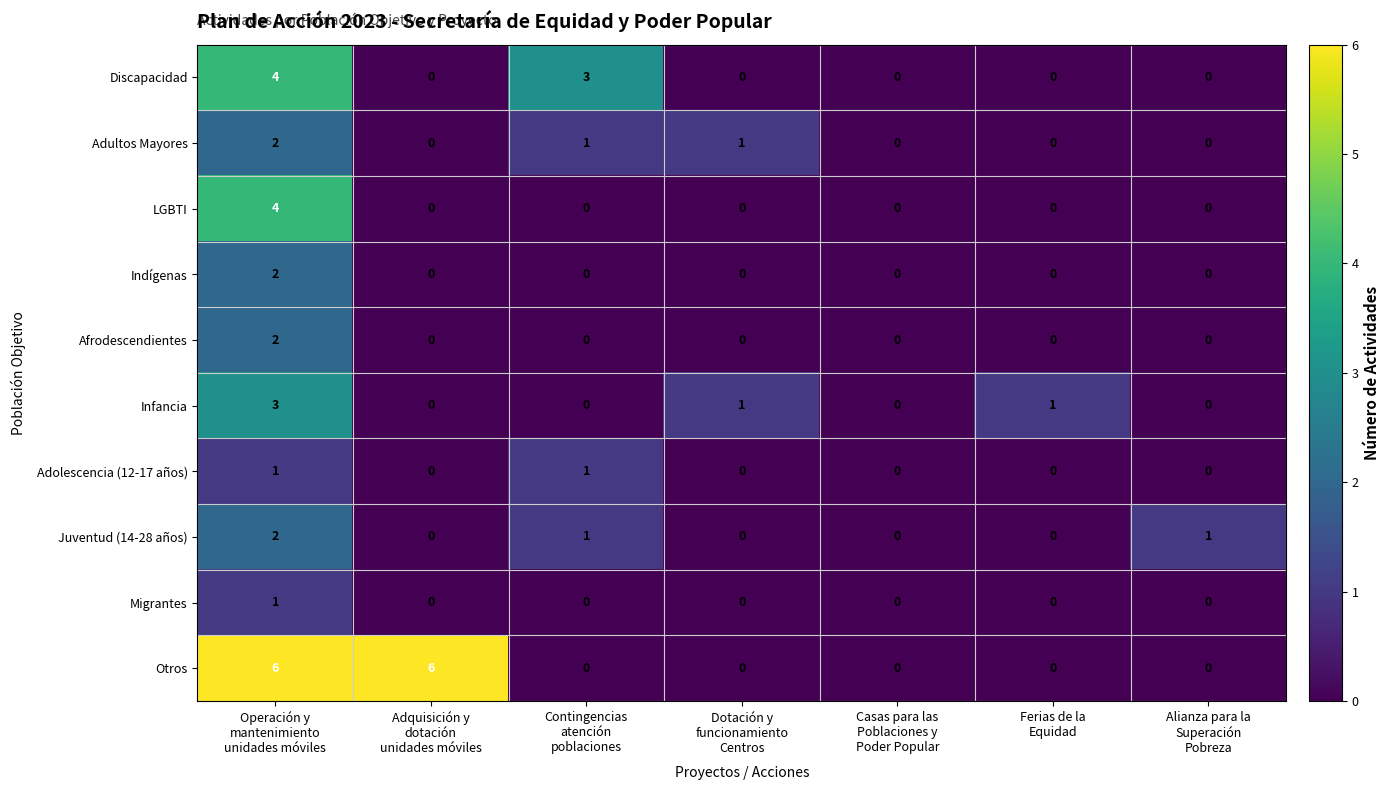

Which series has the largest range (max minus min)?

Otros